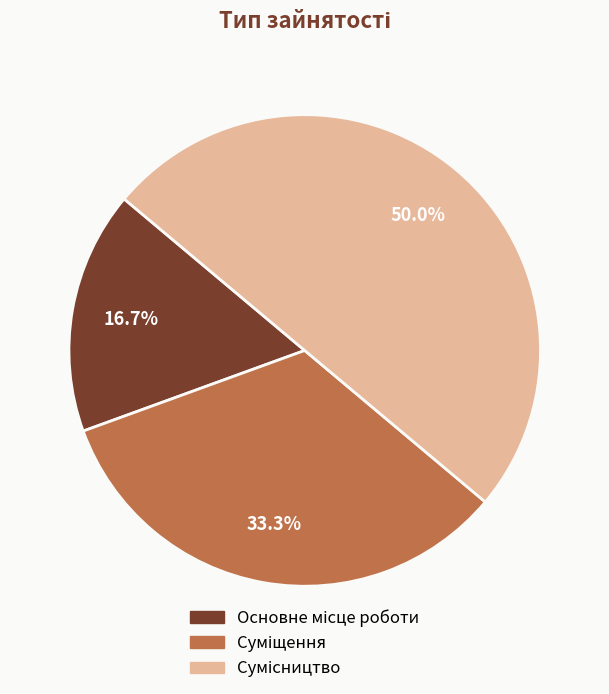

True or false: Основне місце роботи accounts for 4% of the total.

False